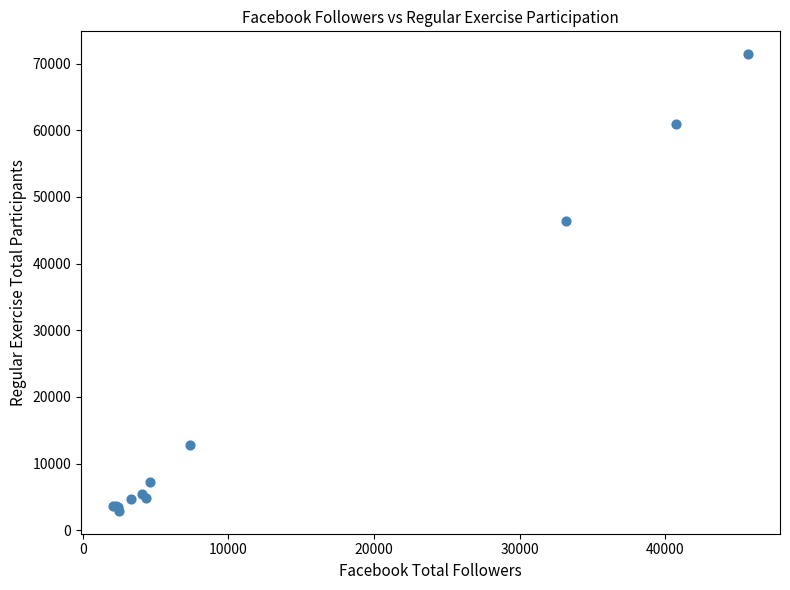

What Y value in the scatter plot is closest to 37161?

46393.1